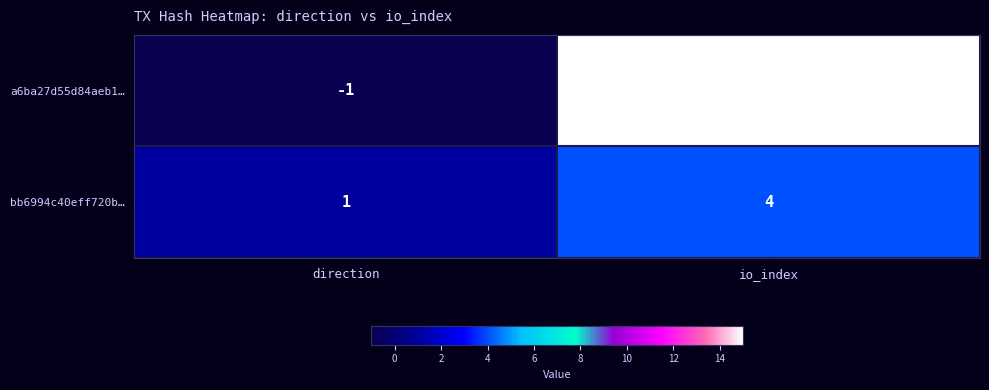

Which category has the highest value in the bb6994c40eff720b… series?

io_index